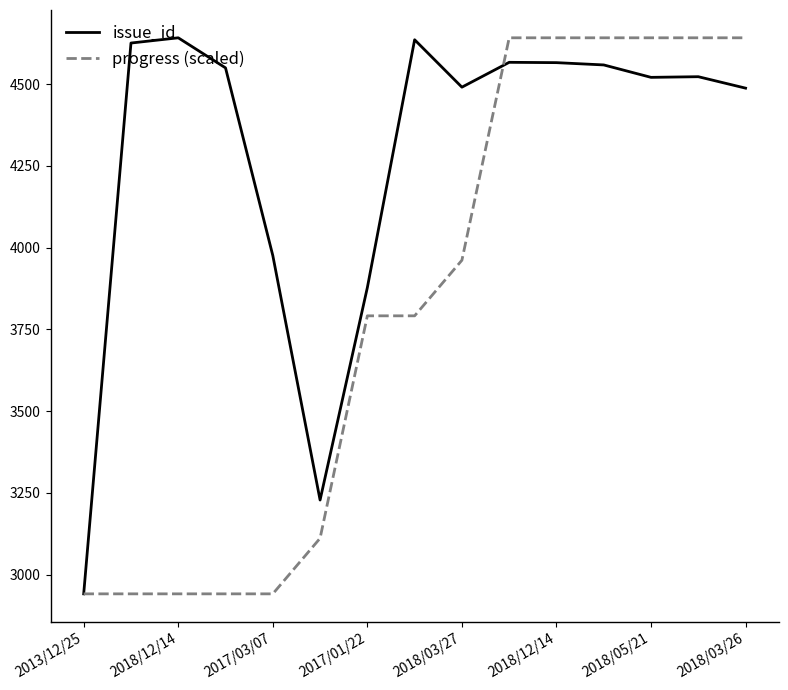

Which series has the largest total across all categories?

issue_id